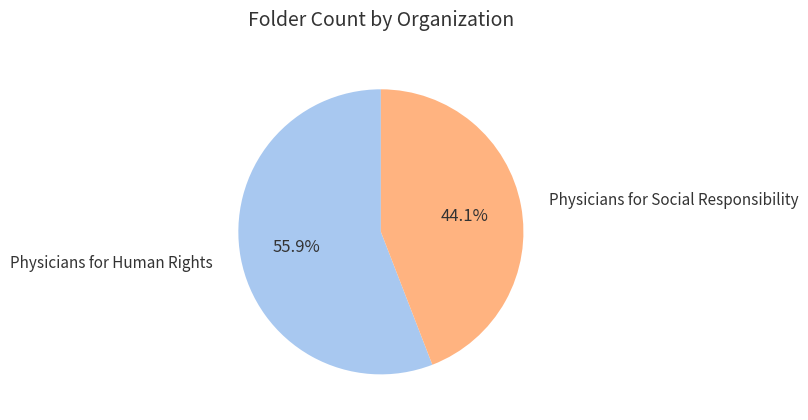

Does any single category account for the majority?

Yes